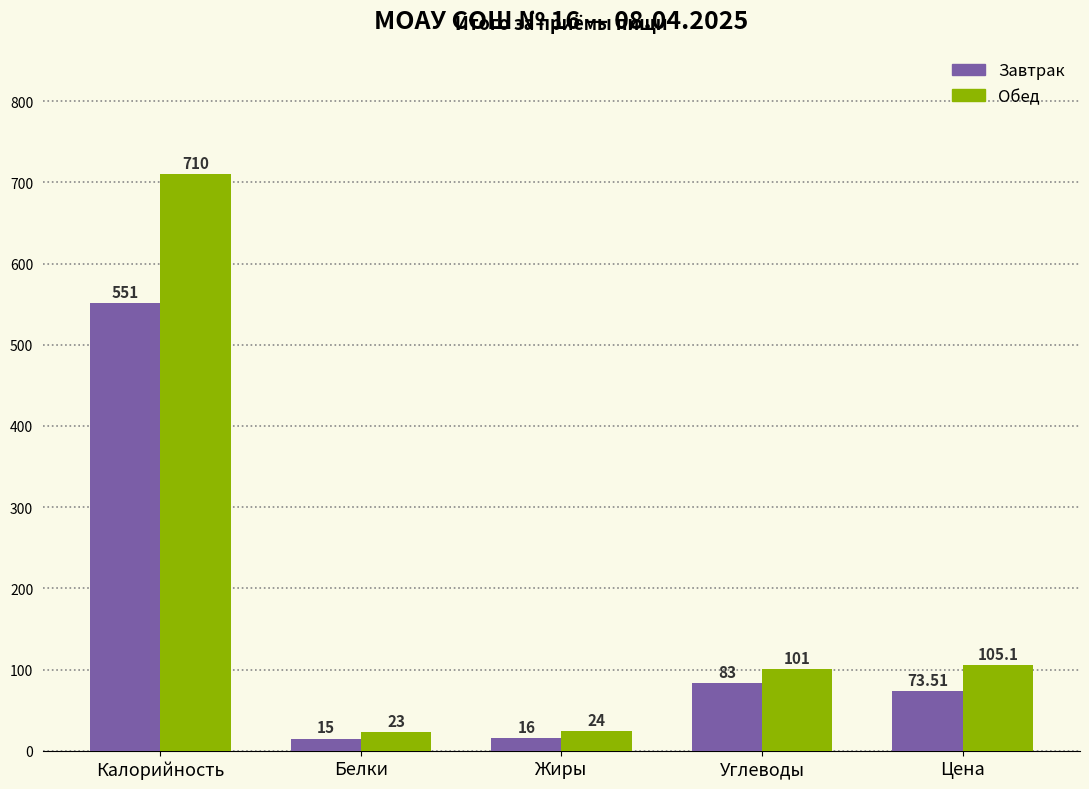

How many data points in Завтрак are less than 73?

2